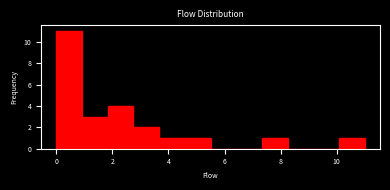

Reading left to right, transcribe this chart: for each bar, give the range it covers on the x-axis and its height. Neither the bar edges nor the heights are printed on the chart, so give them approximately, as read against the axes.

0.0 to 1.0: 11
1.0 to 1.8: 3
1.8 to 2.8: 4
2.8 to 3.6: 2
3.6 to 4.6: 1
4.6 to 5.6: 1
5.6 to 6.4: 0
6.4 to 7.4: 0
7.4 to 8.2: 1
8.2 to 9.2: 0
9.2 to 10.0: 0
10.0 to 11.0: 1